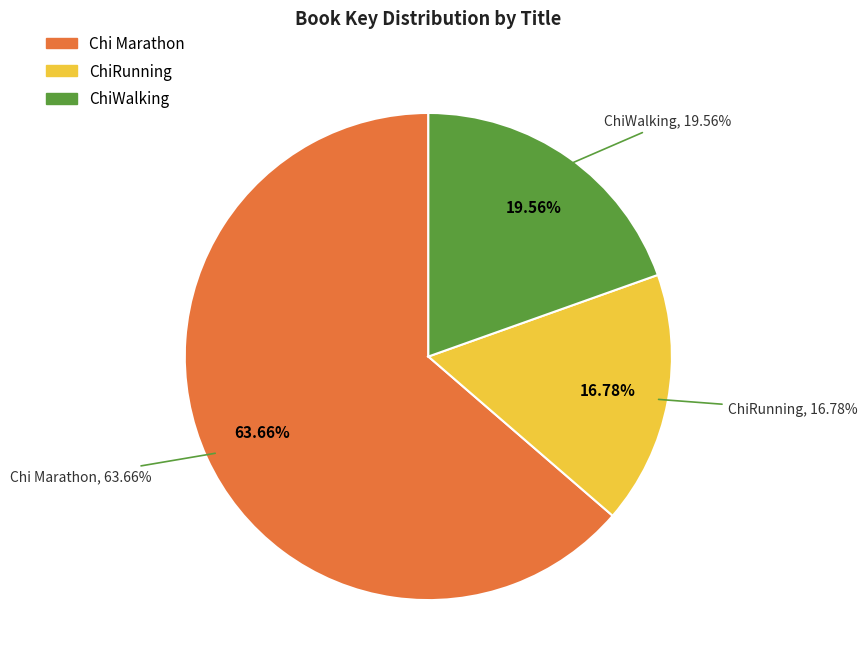

What is the total percentage of Chi Marathon and ChiWalking?

83.2%